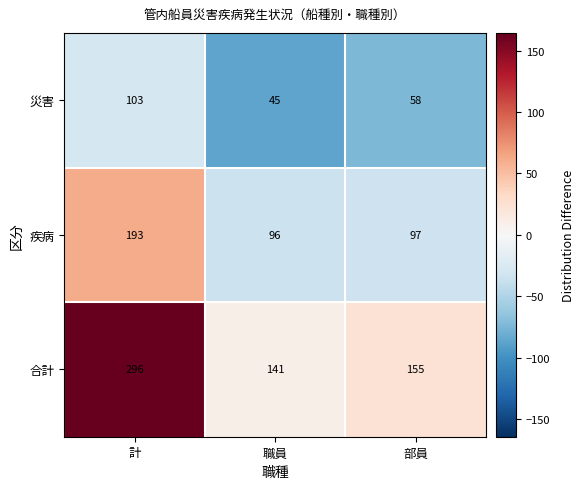

Which label corresponds to the largest value in the chart?

計